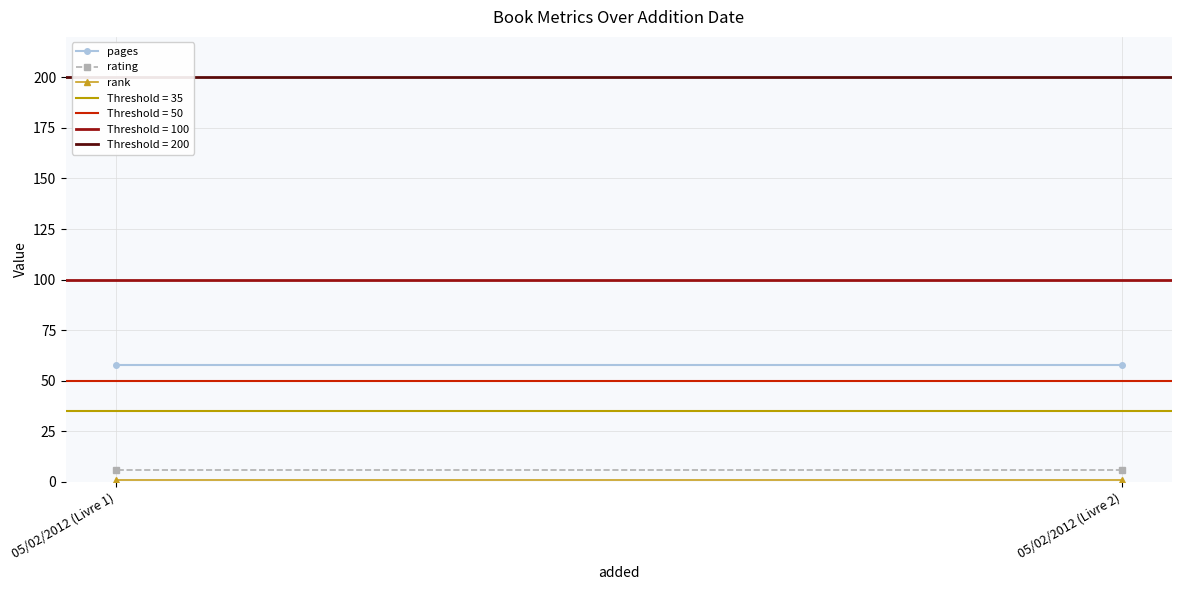

What is the total value across all series at 05/02/2012 (Livre 1)?

65